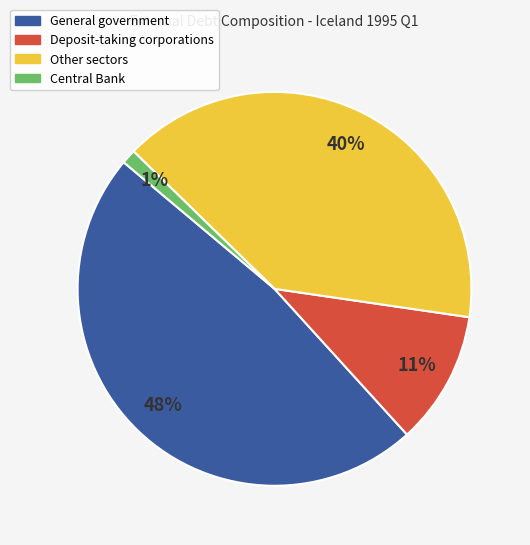

Rank the categories by value from highest to lowest.

General government, Other sectors, Deposit-taking corporations, Central Bank